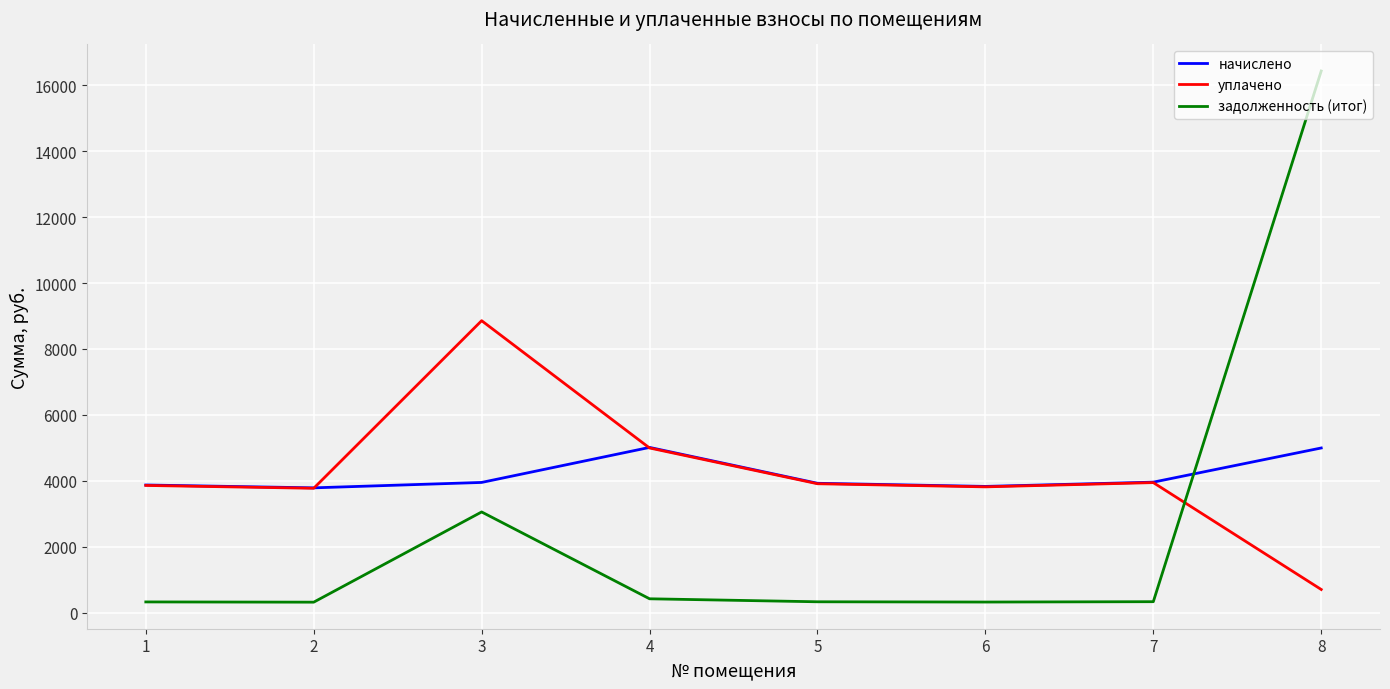

List the series in order of their peak value, highest first.

задолженность (итог), уплачено, начислено